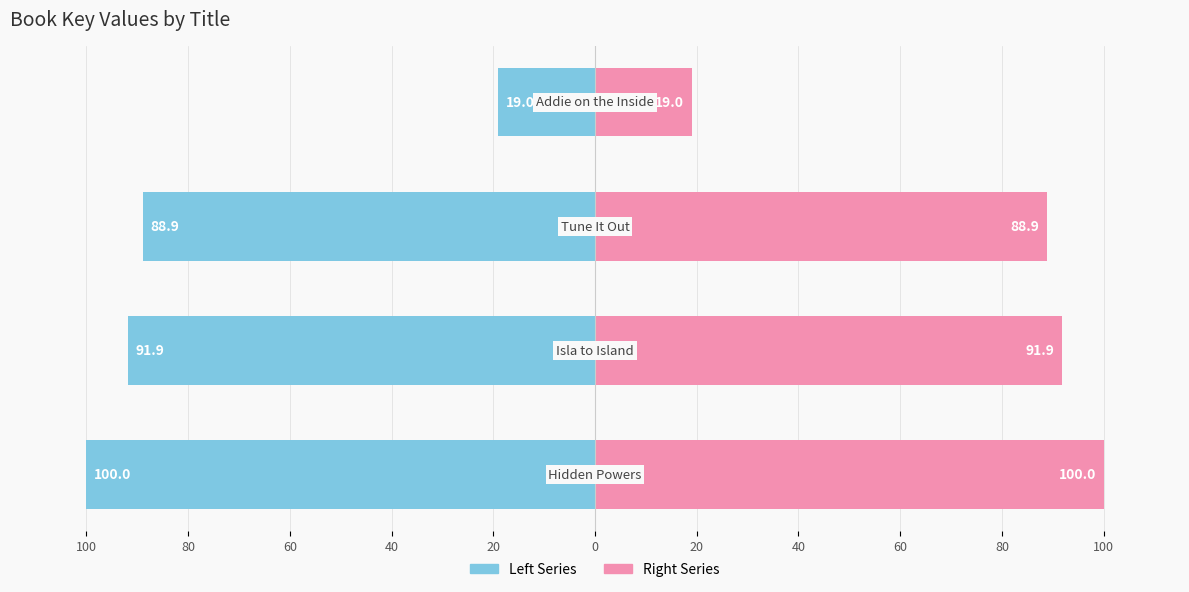

What is the lowest value of the Key (Right) series?

19.0